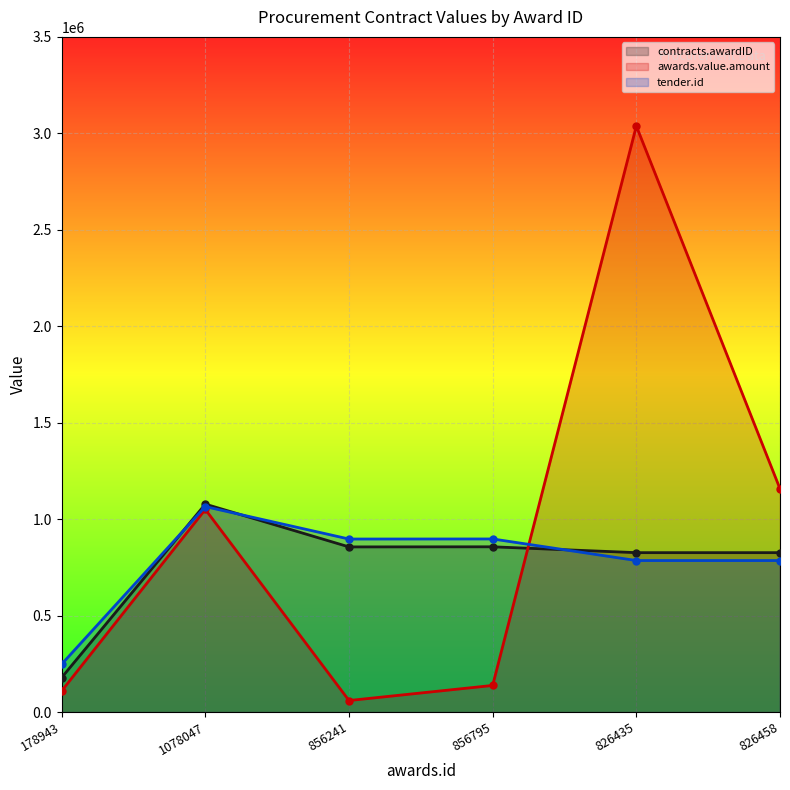

What is the sum of all awards.value.amount values?

5553898